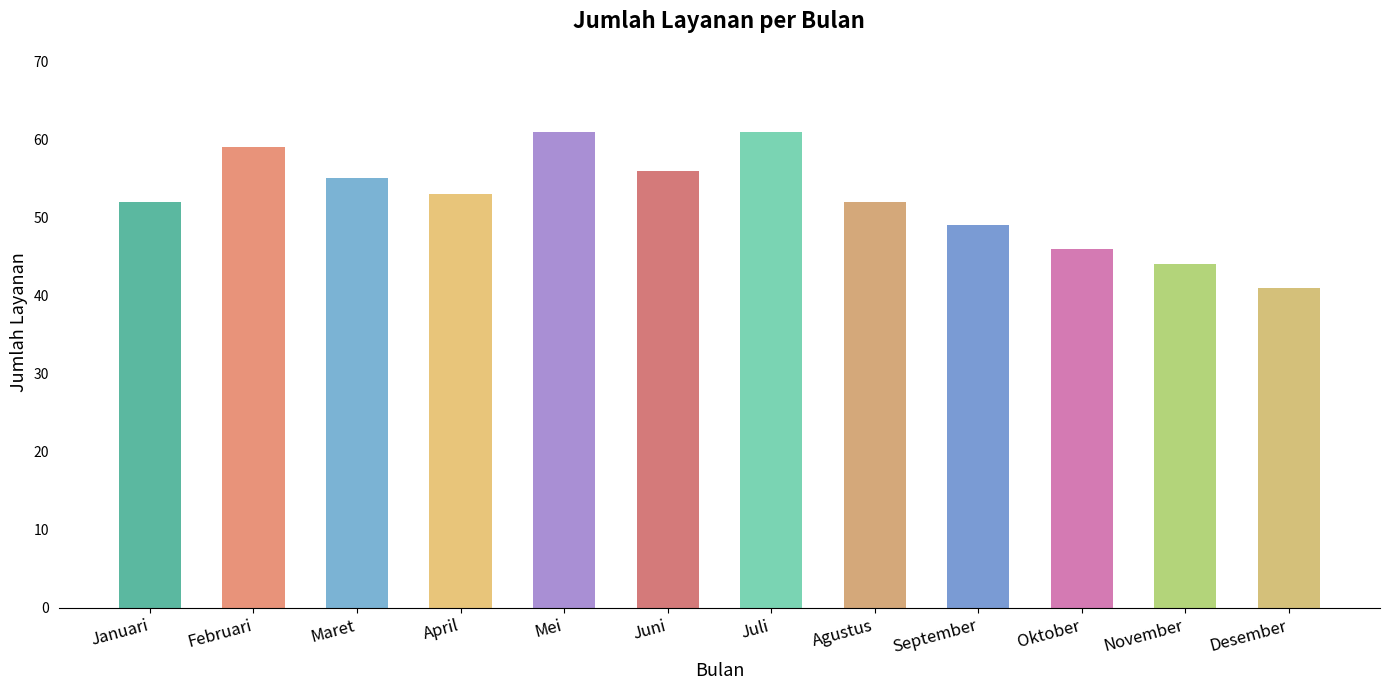

Approximately how many times larger is the value at September compared to Februari?

0.8